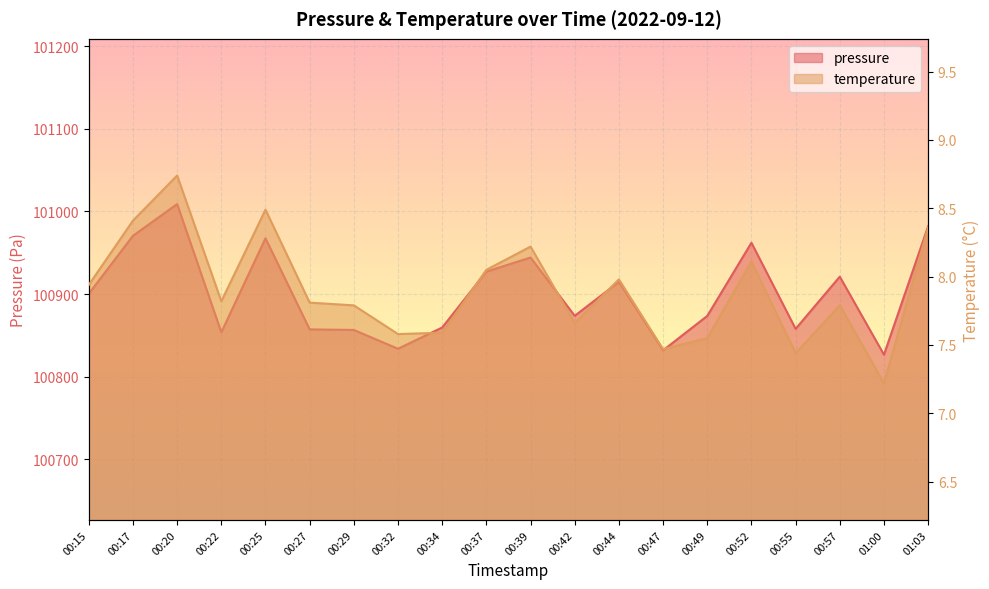

The pressure series shows 100857.9 at 00:55. True or false?

True